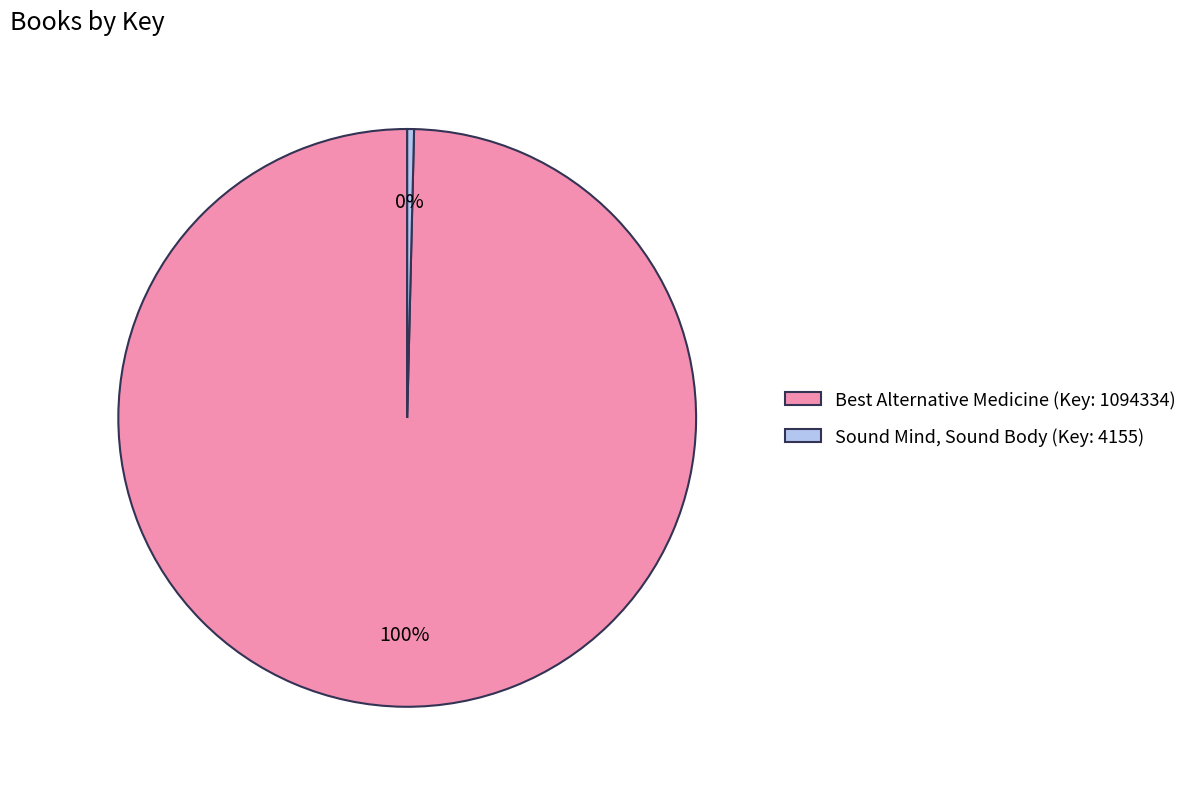

Is it true that Best Alternative Medicine (Key: 1094334) is 100% of the pie?

True